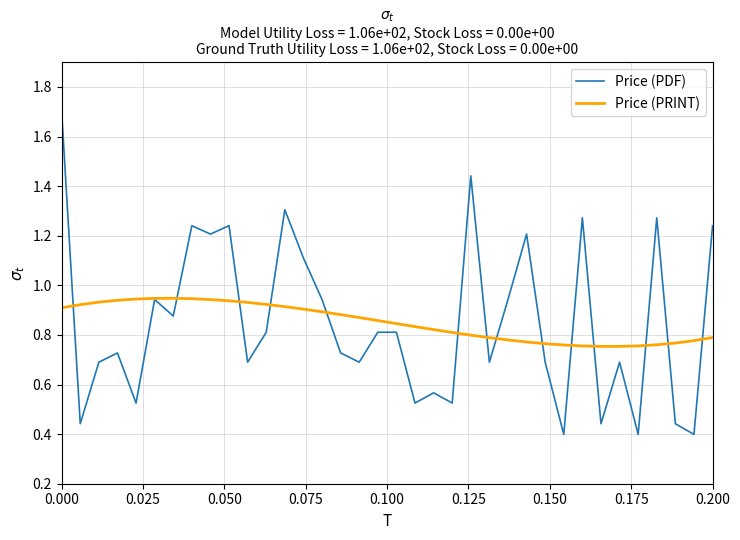

Which series has the largest range (max minus min)?

Price (PDF)